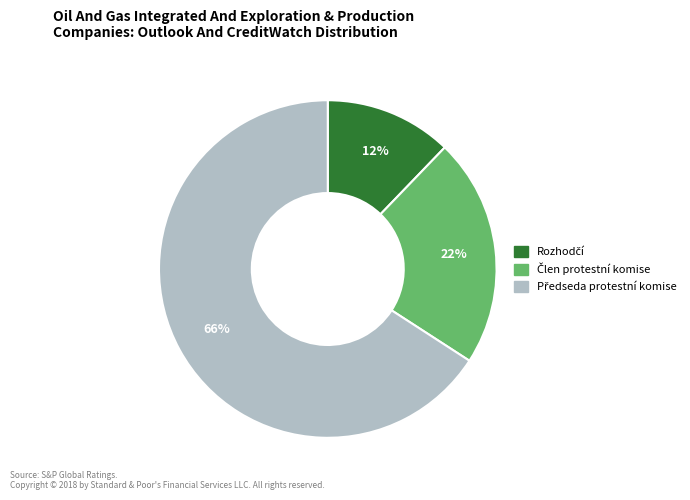

Does any single category account for the majority?

Yes